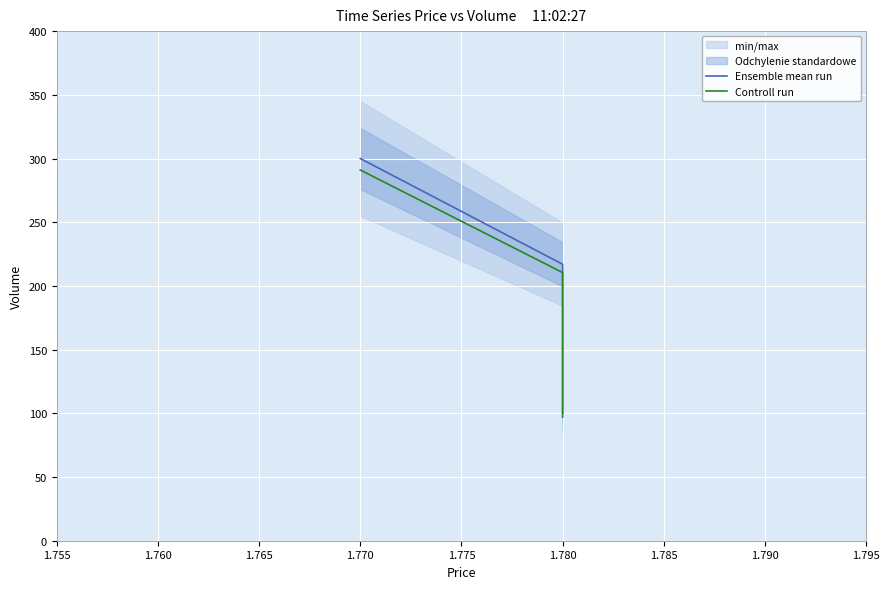

Between 1.780 and 1.770, which series saw the biggest shift?

Ensemble mean run